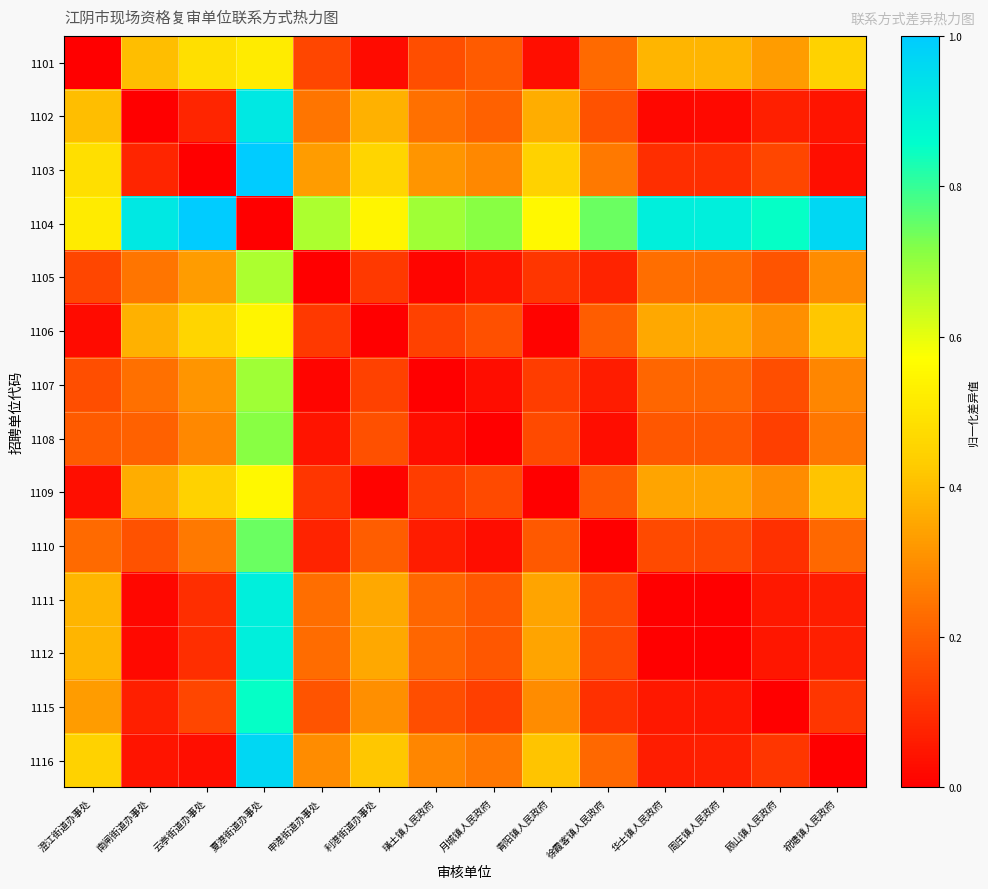

How many data points does each series have?

14